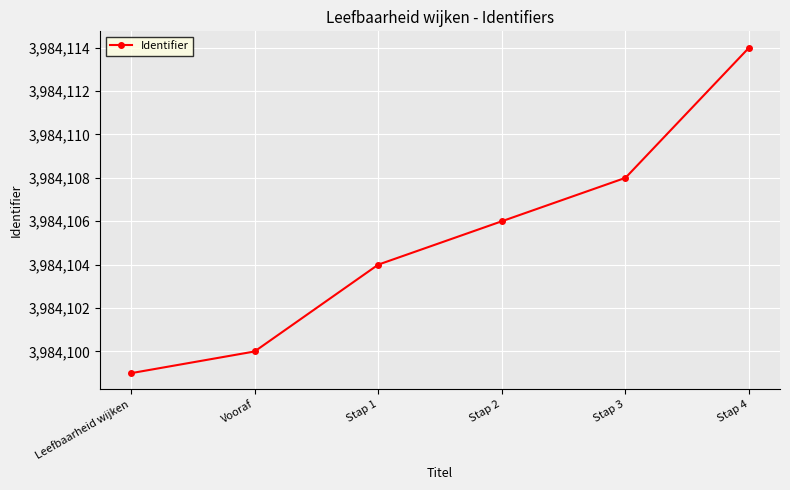

What is the greatest value displayed?

3984114